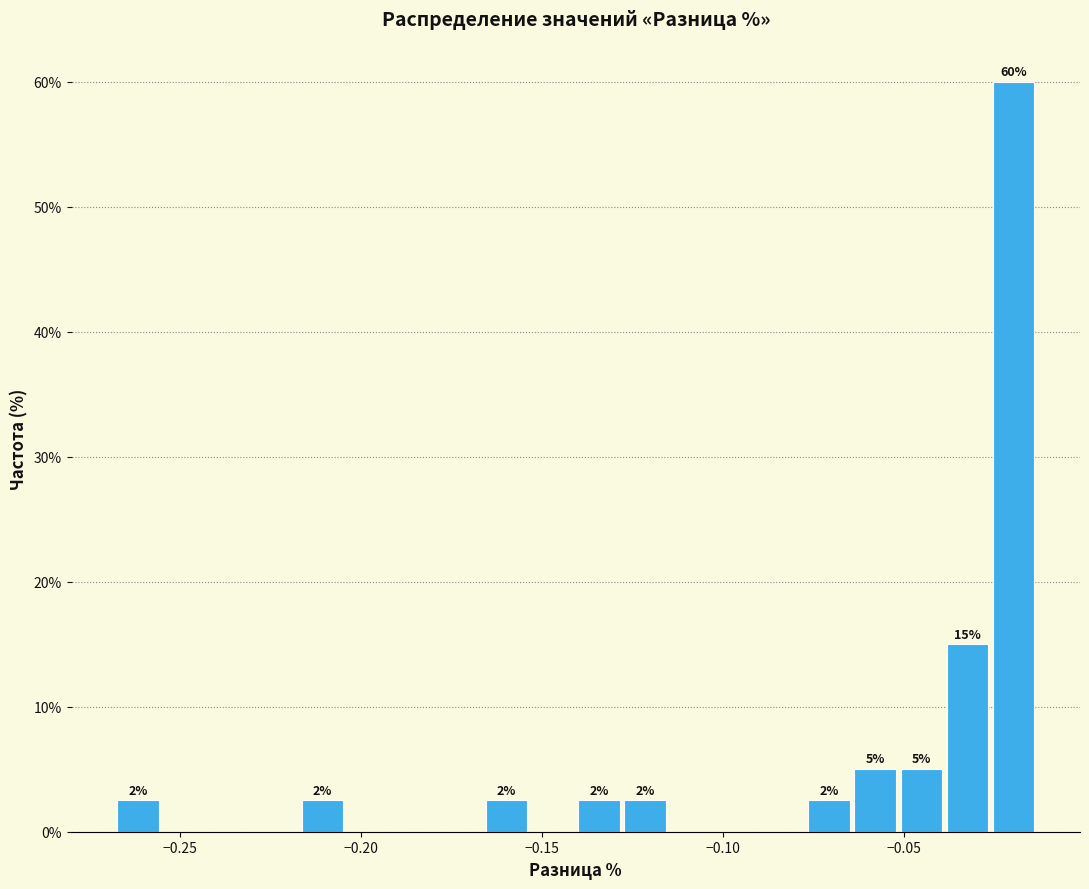

Read against the x-axis, roughly where is the centre of the tallest bar?

-0.020